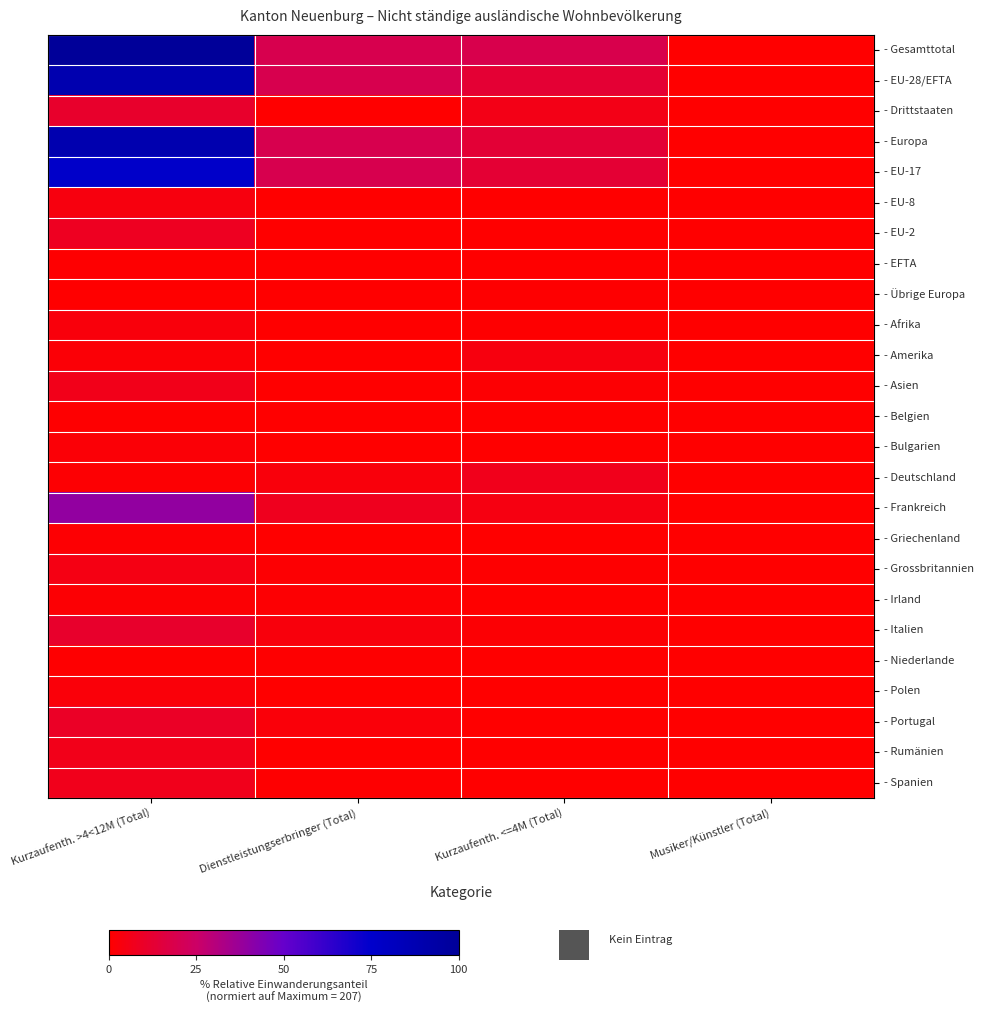

The value of - Europa at Kurzaufenth. <=4M (Total) is 9.1. True or false?

False